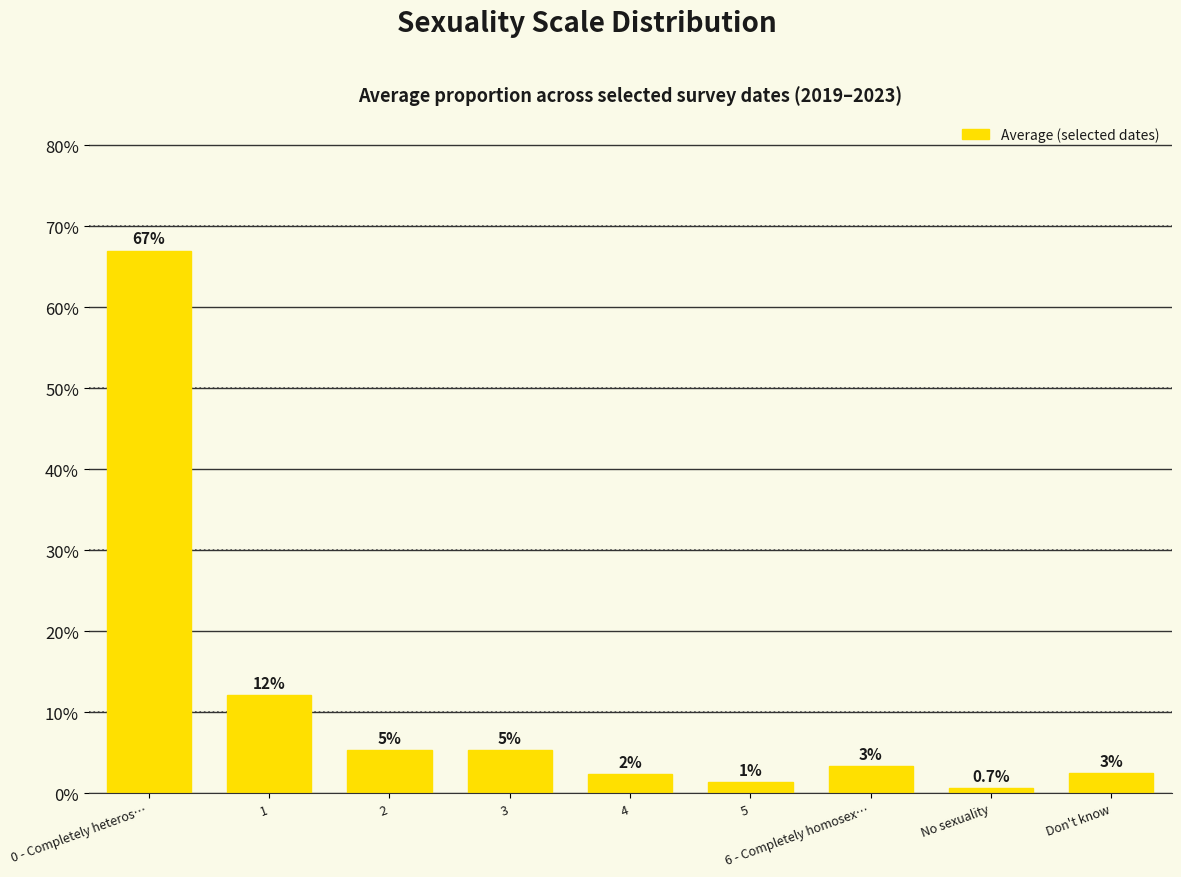

Are the bars horizontal?

No